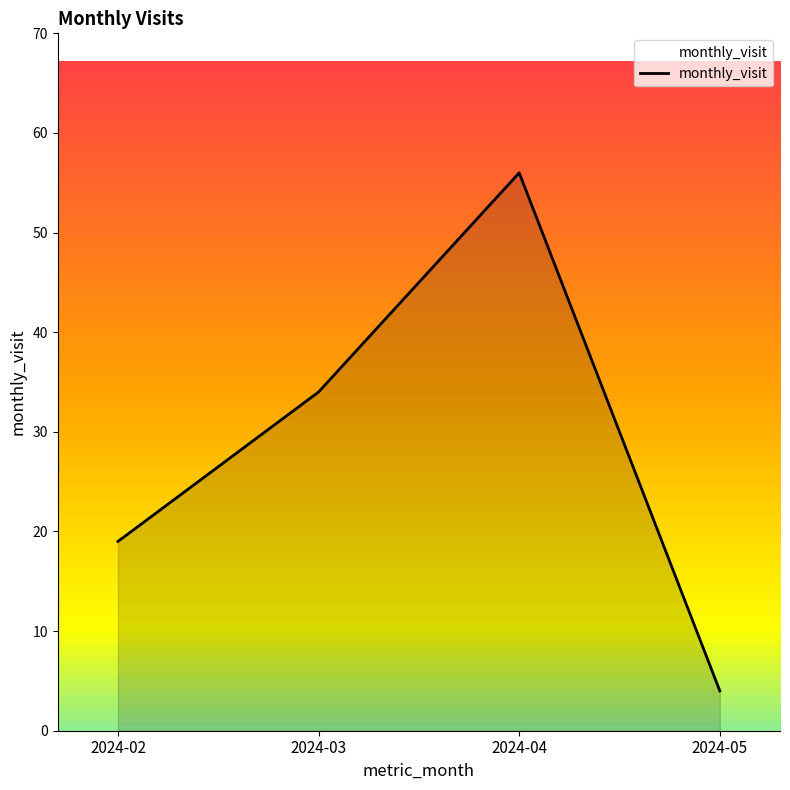

How many lines are shown in the chart?

1